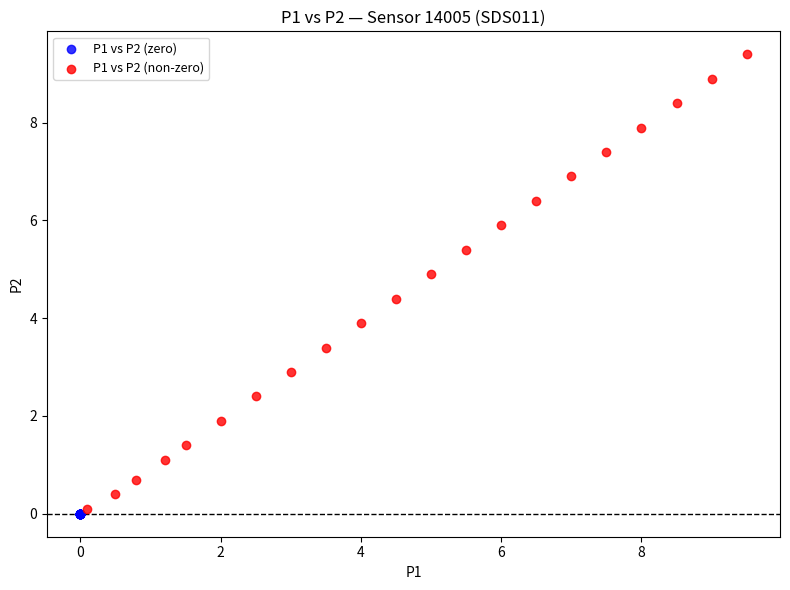

Which series reaches the maximum Y coordinate?

P1 vs P2 (non-zero)